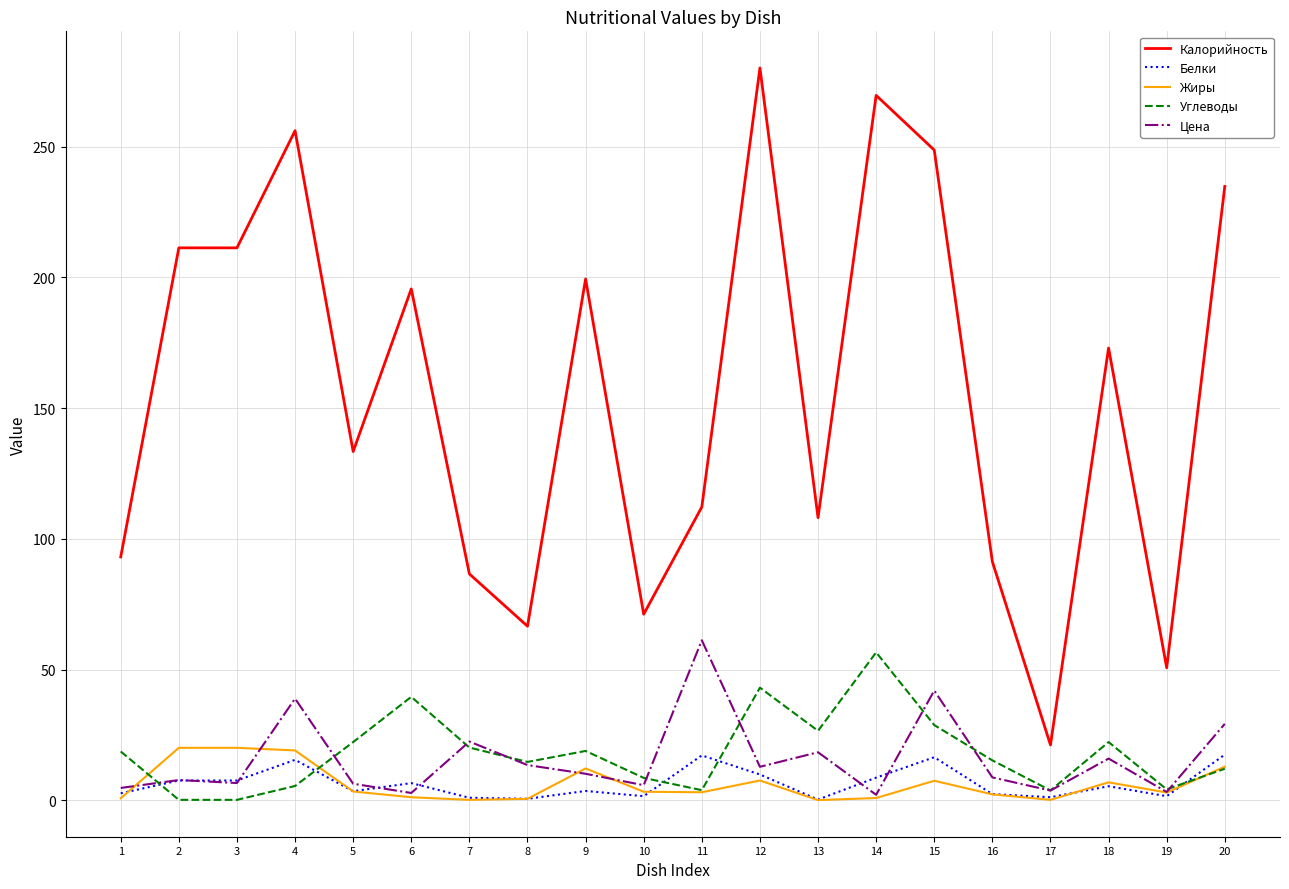

True or false: Калорийность and Углеводы cross at least once.

False